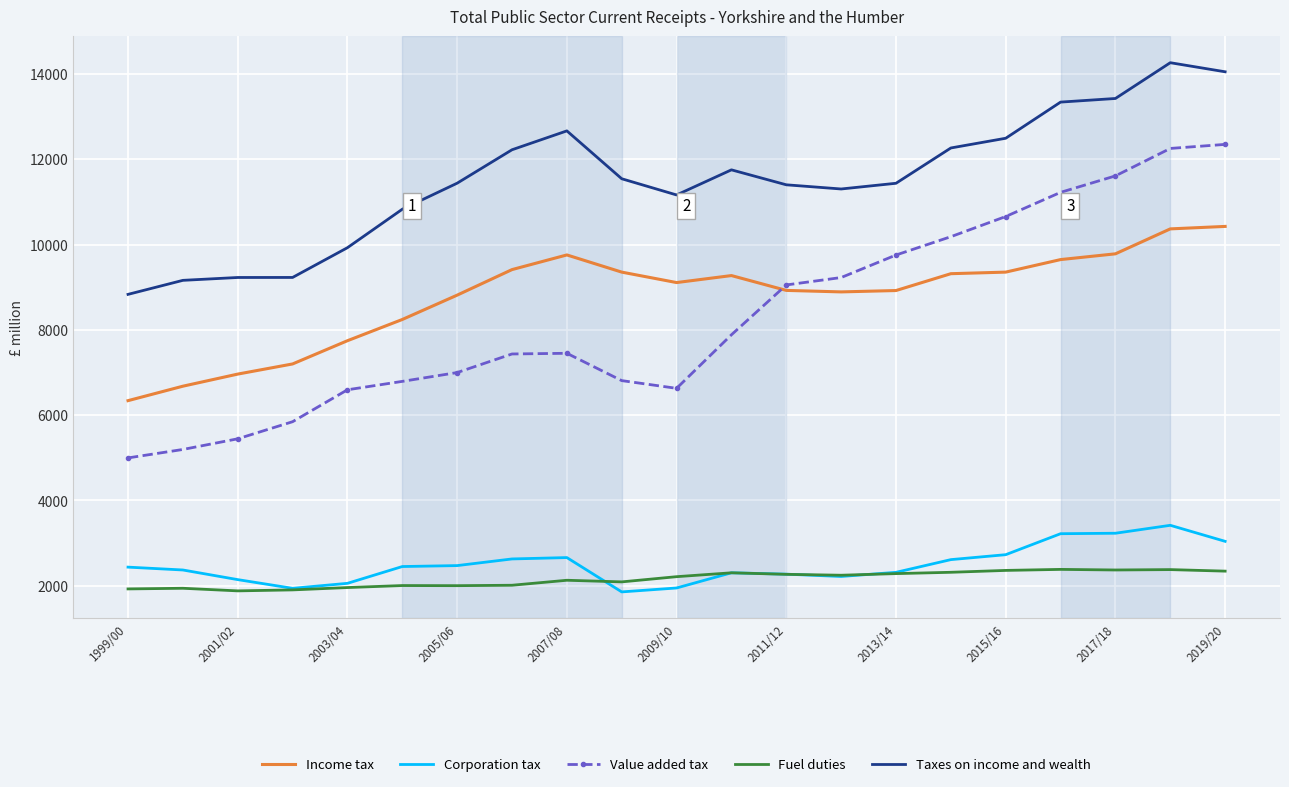

True or false: Income tax and Corporation tax intersect in this chart.

False